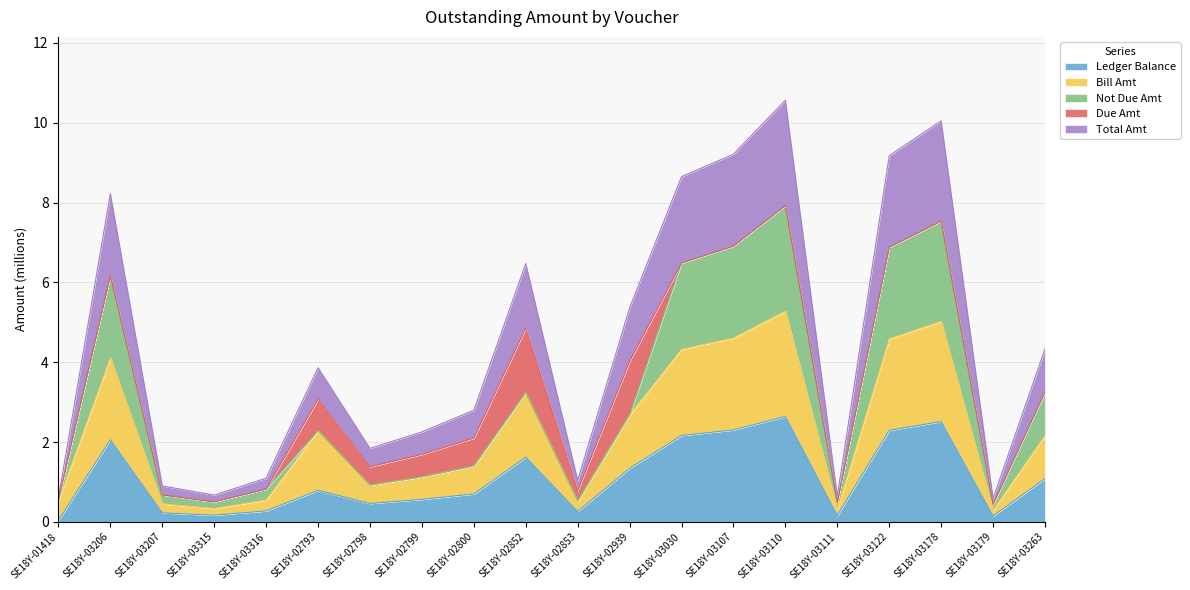

At which label does Ledger Balance reach its minimum?

SE18Y-01418